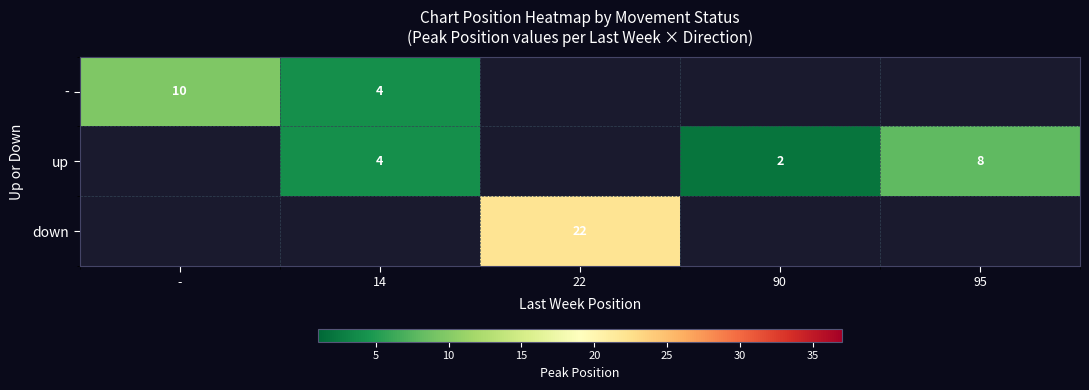

Is the value of down at 22 greater than the value of - at 14?

Yes